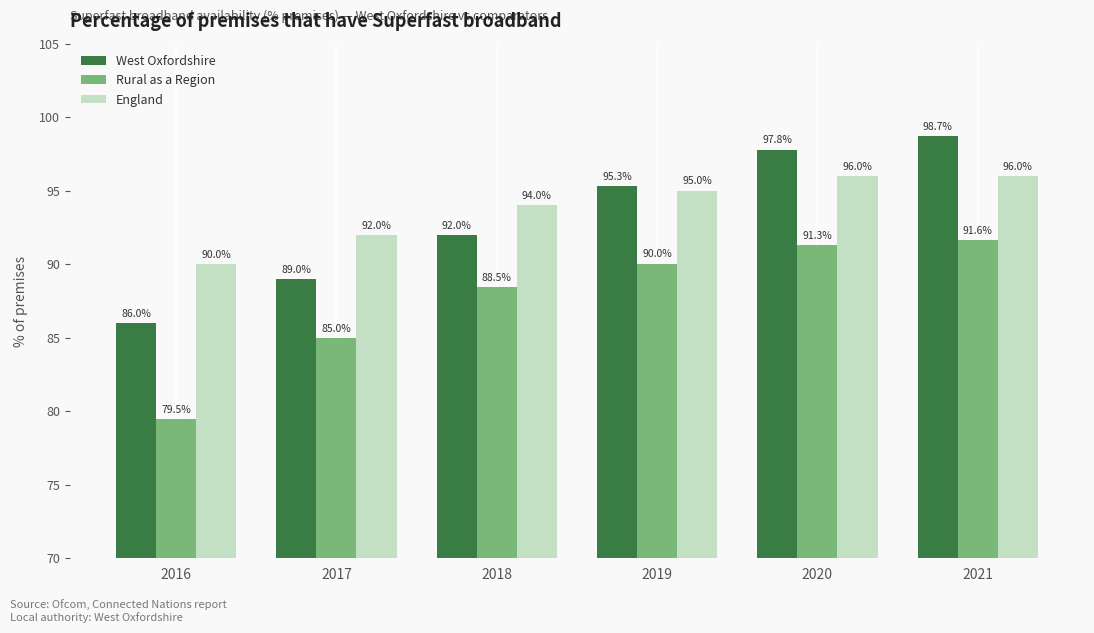

What is the approximate value of England at 2019?

95.0